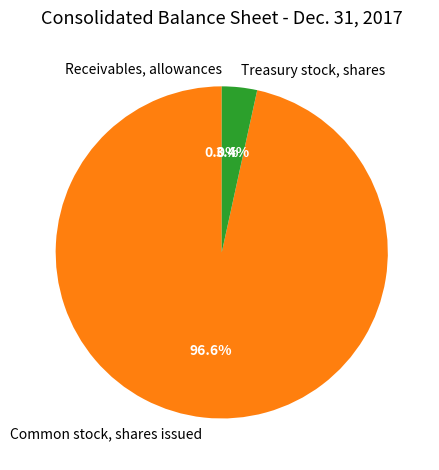

Which slice is the largest?

Common stock, shares issued